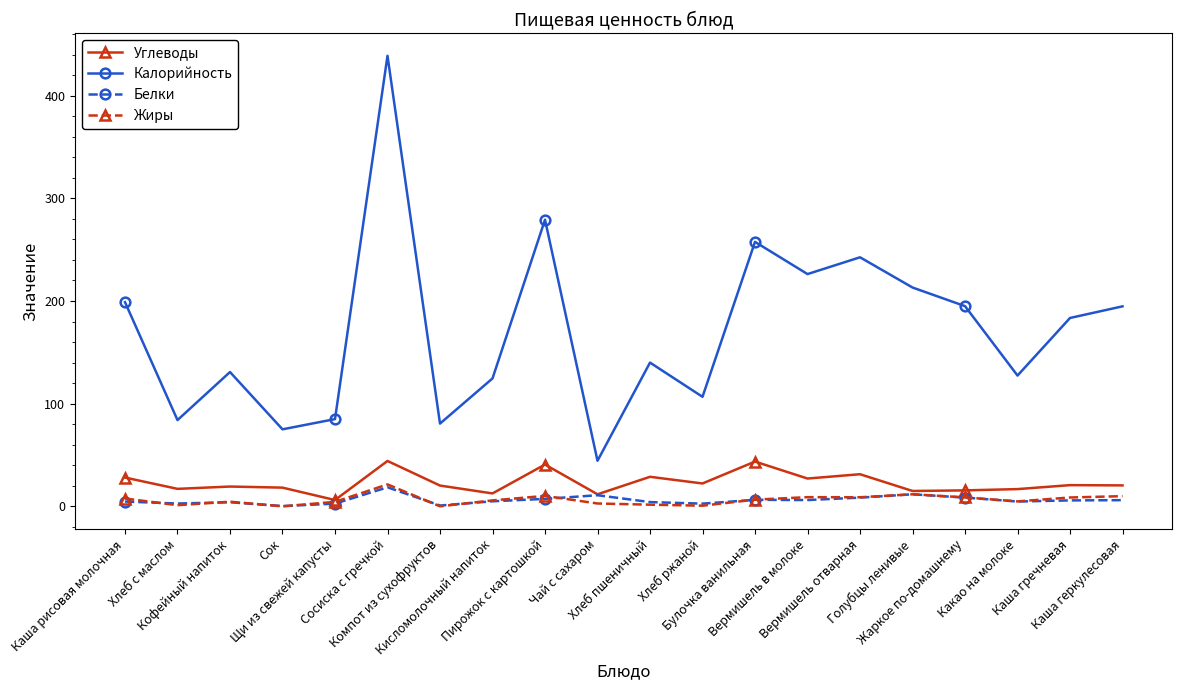

Which series has the widest spread of values?

Калорийность